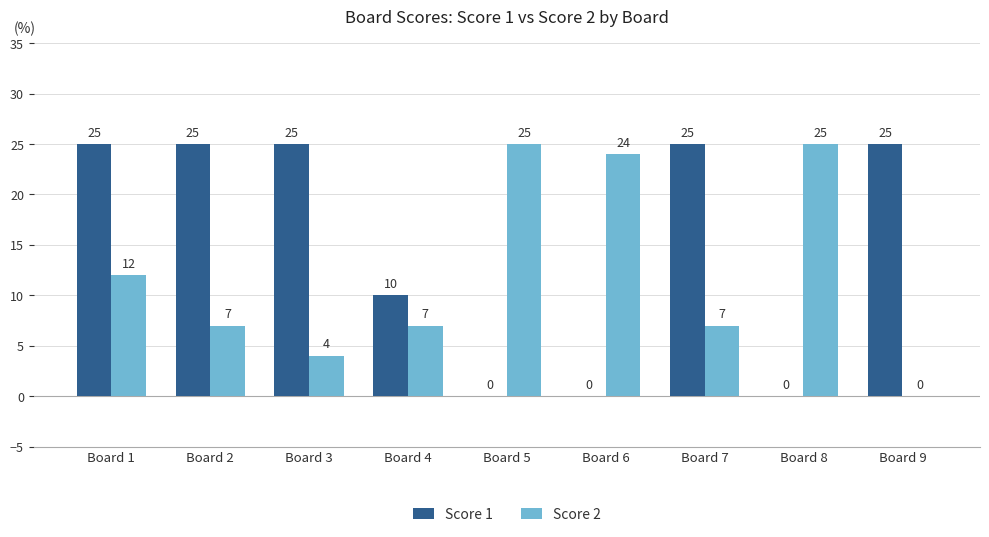

What is the sum of the Score 1 values at Board 6 and Board 4?

10